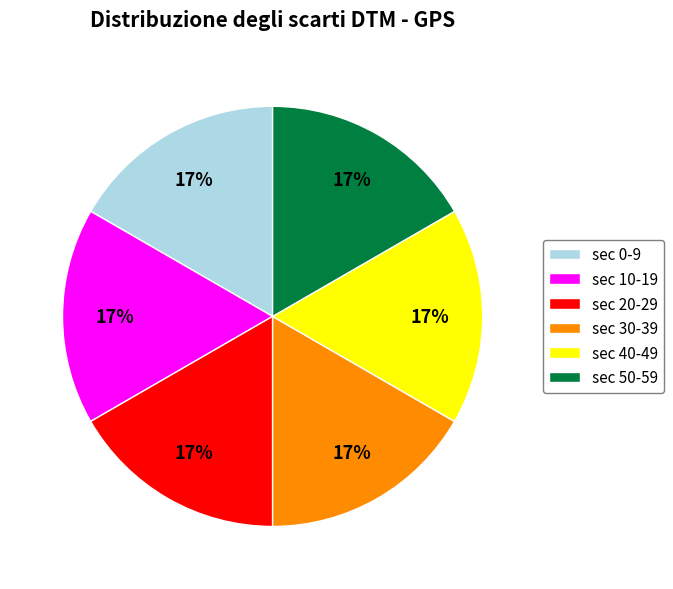

To the nearest percent, what is the average slice percentage?

17%